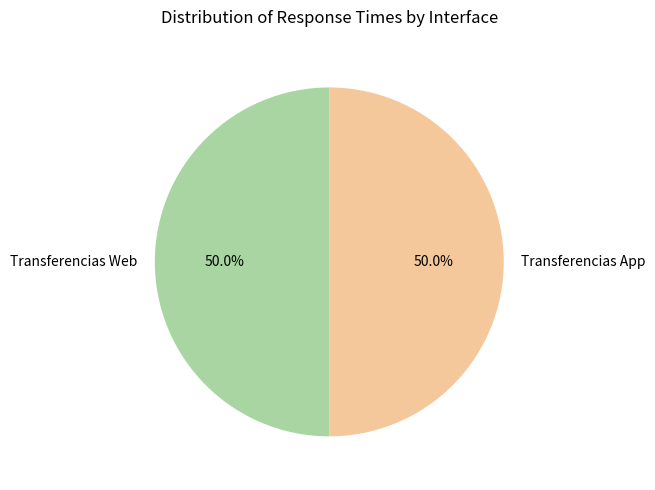

What portion of the pie excludes Transferencias Web?

50.0%